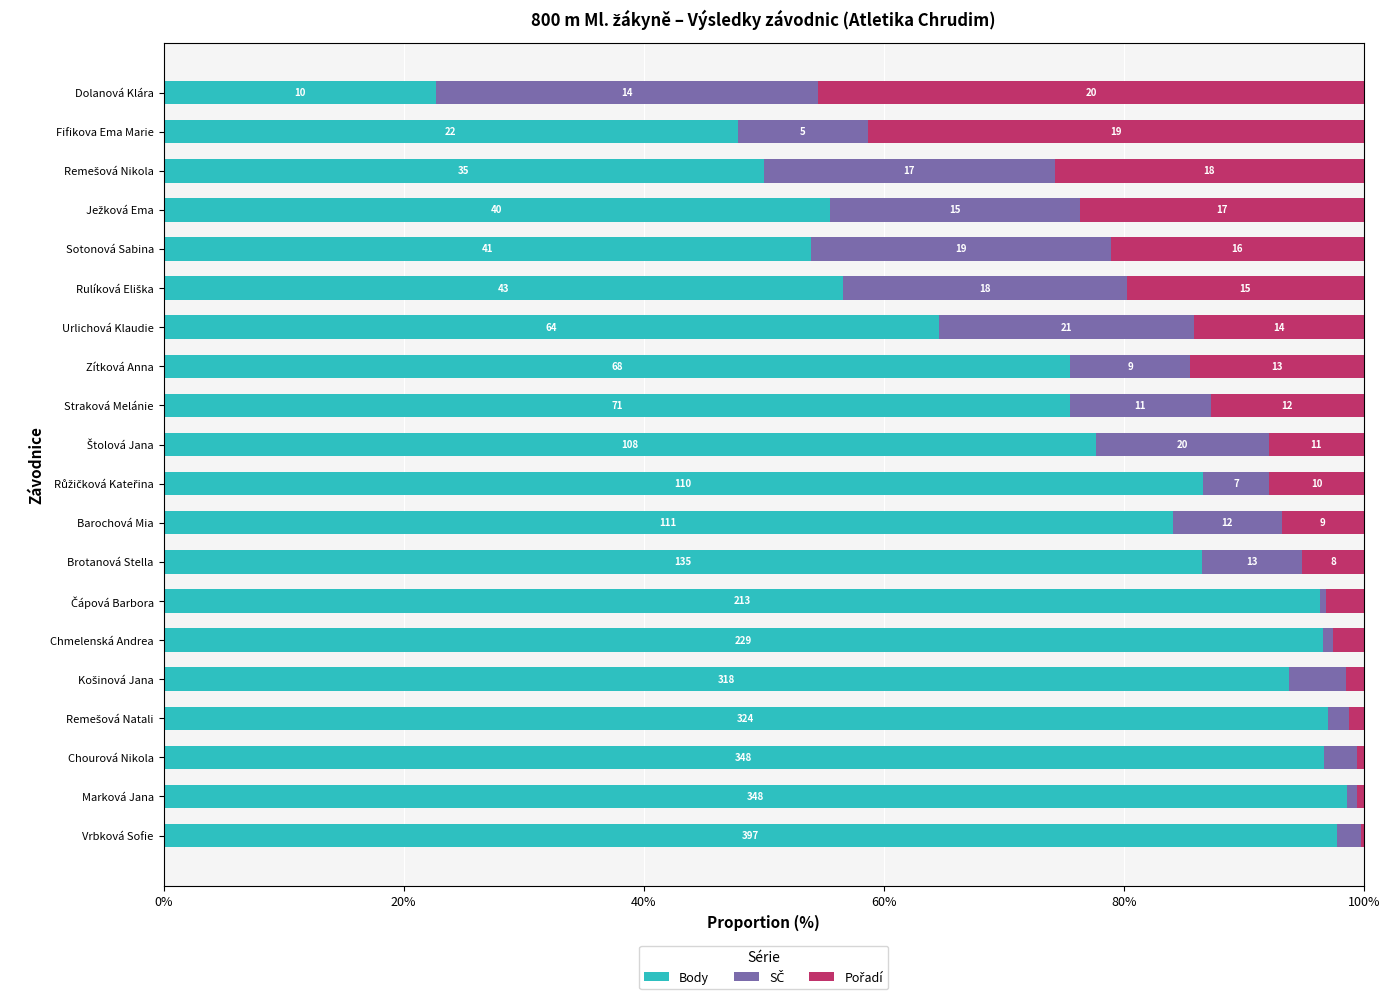

What is the sum of all SČ values?

230.1